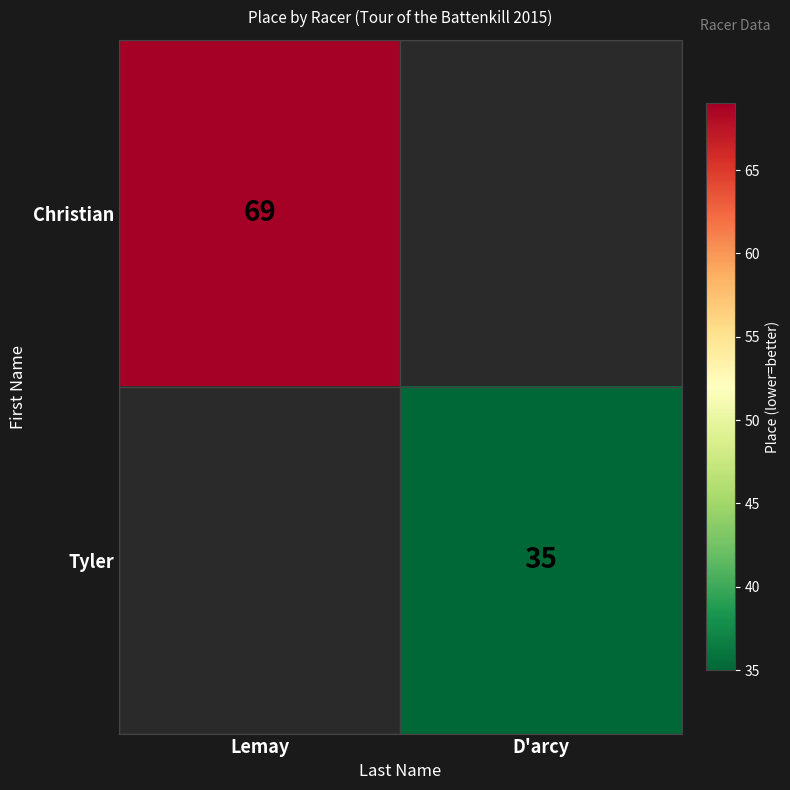

The value of Christian at Lemay is 109. True or false?

False